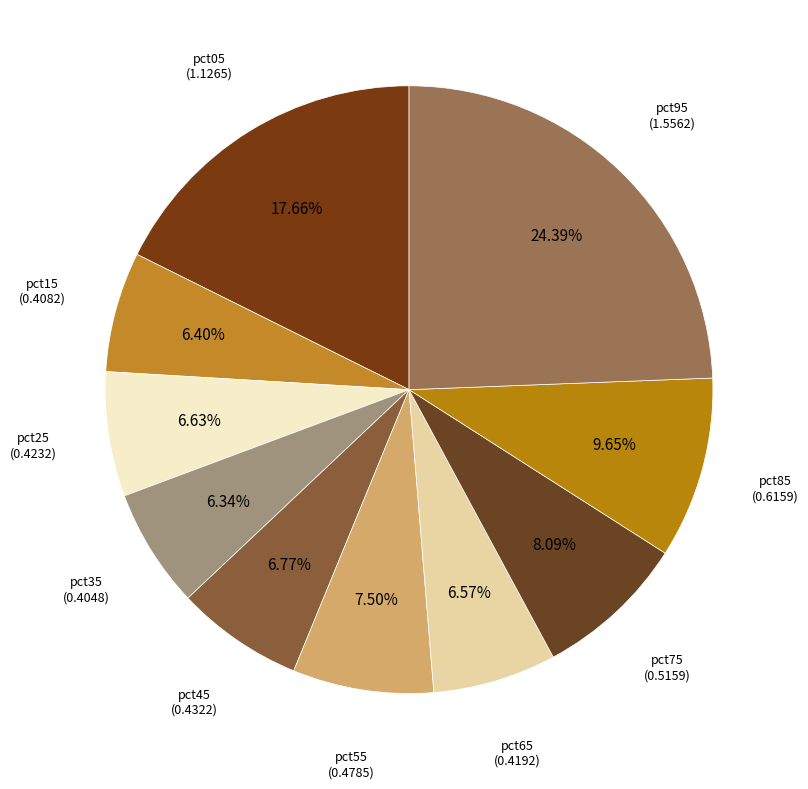

Count the number of slices in the pie.

10